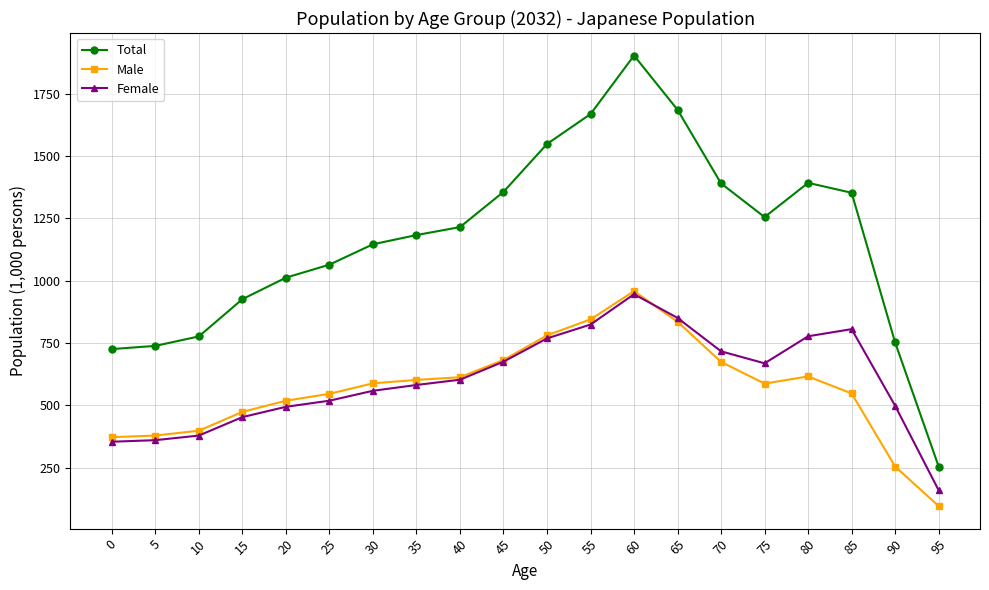

How many categories are shown in the chart?

20